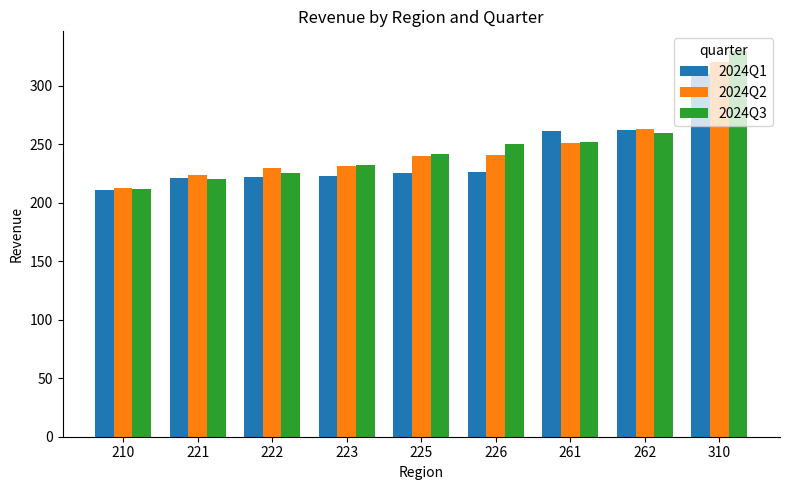

Where is 2024Q3 nearest to the value 271?

262